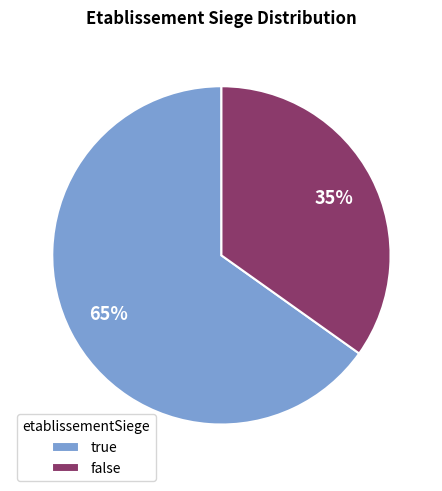

Do false and true together represent more than half of the pie?

Yes